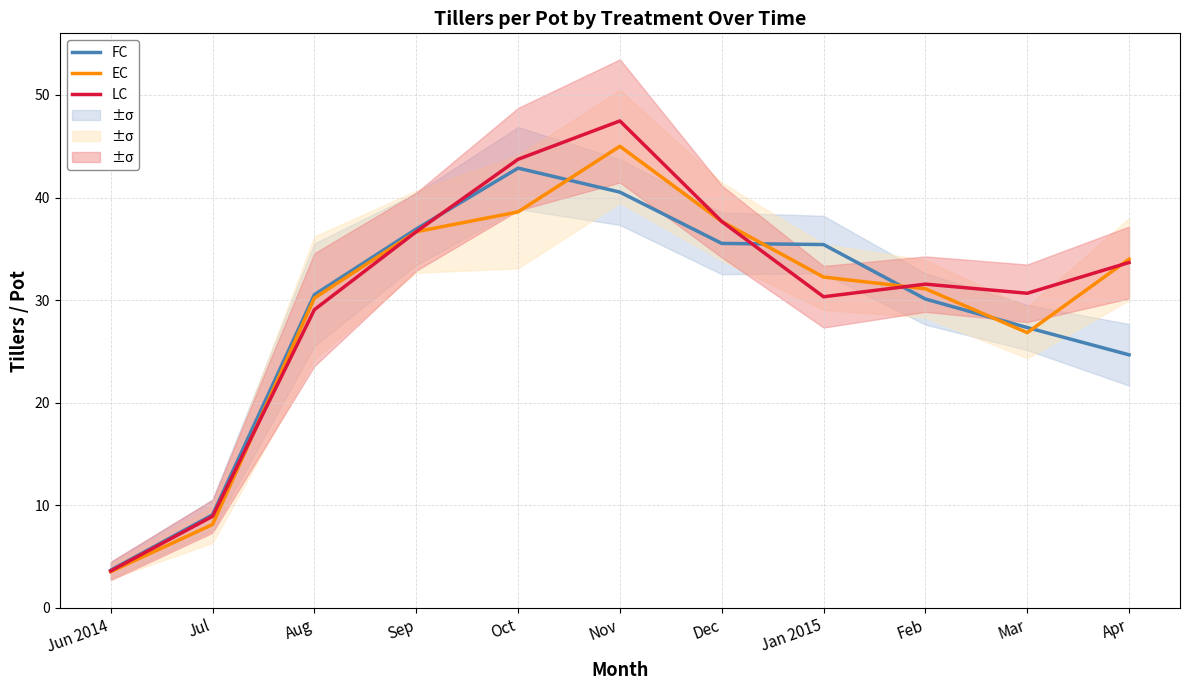

Where is the first local maximum for LC?

Nov